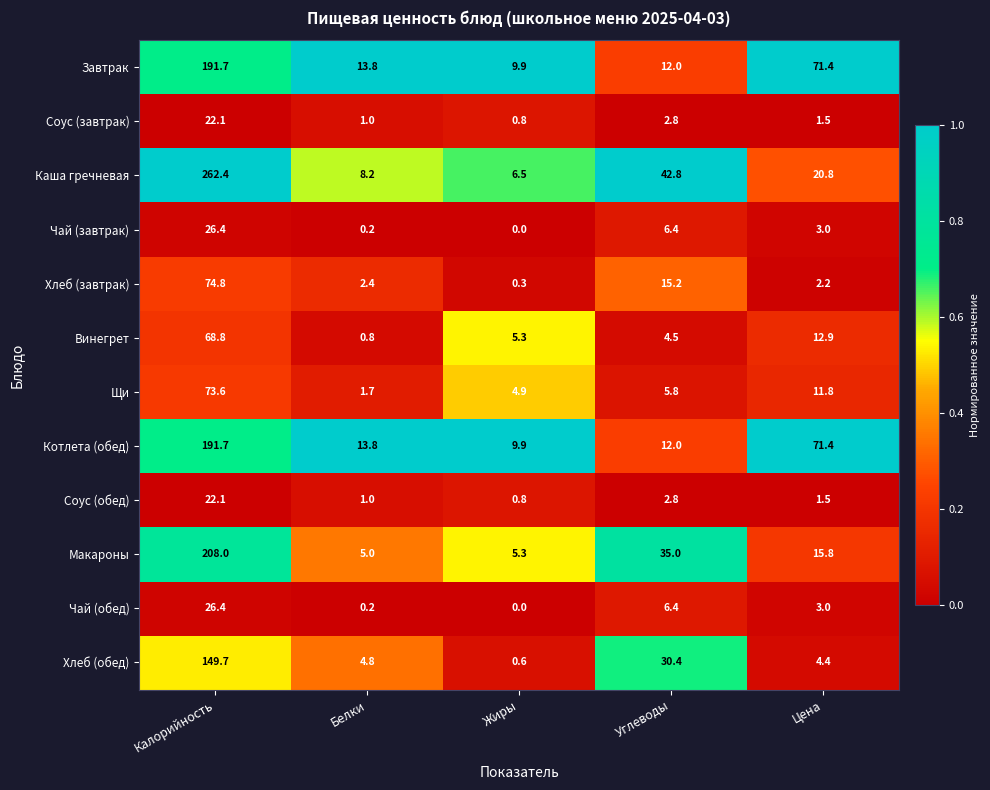

Rank the categories by Котлета (обед) value from highest to lowest.

Калорийность, Цена, Белки, Углеводы, Жиры